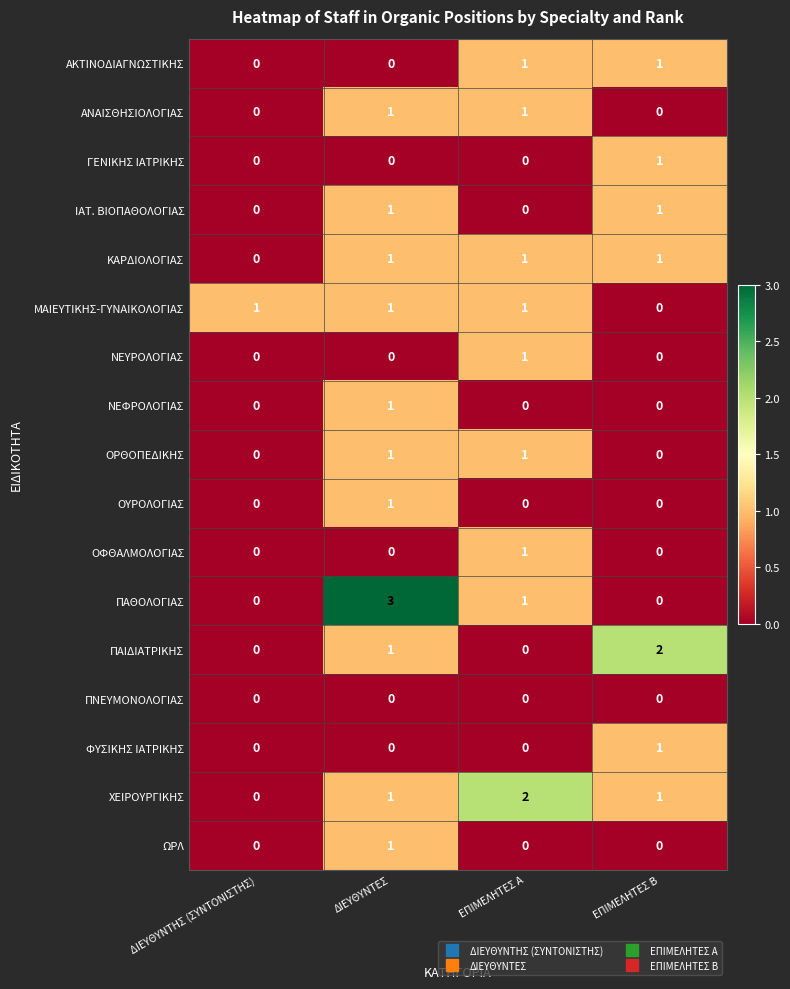

Where is ΠΑΘΟΛΟΓΙΑΣ nearest to the value 1?

ΕΠΙΜΕΛΗΤΕΣ Α